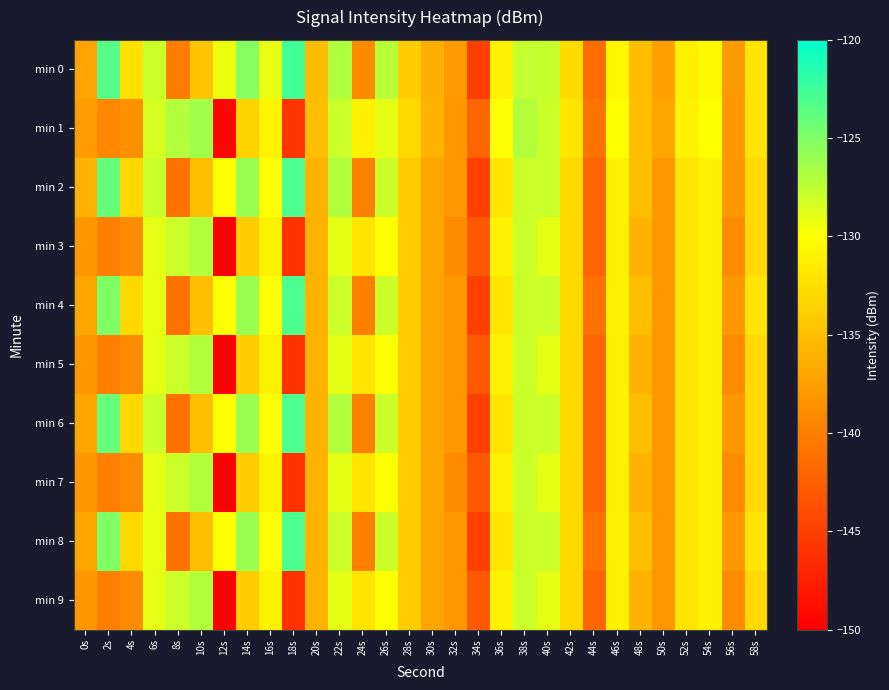

Reading right to left, what are all the values shown in this chart?

min 0: 58s=-132.0	56s=-137.9	54s=-130.4	52s=-131.2	50s=-137.4	48s=-135.0	46s=-130.7	44s=-141.4	42s=-132.7	40s=-127.9	38s=-127.7	36s=-131.1	34s=-145.0	32s=-137.8	30s=-136.3	28s=-133.9	26s=-127.2	24s=-139.0	22s=-126.9	20s=-135.2	18s=-122.6	16s=-129.2	14s=-125.3	12s=-129.3	10s=-134.5	8s=-140.0	6s=-128.0	4s=-132.3	2s=-123.3	0s=-137.1
min 1: 58s=-132.0	56s=-138.0	54s=-130.0	52s=-131.0	50s=-137.0	48s=-135.0	46s=-130.0	44s=-141.0	42s=-132.0	40s=-128.0	38s=-127.0	36s=-130.0	34s=-142.0	32s=-138.0	30s=-136.0	28s=-133.0	26s=-129.0	24s=-131.0	22s=-128.0	20s=-135.0	18s=-145.8	16s=-130.9	14s=-133.4	12s=-149.5	10s=-126.4	8s=-127.0	6s=-128.3	4s=-138.5	2s=-139.3	0s=-137.7
min 2: 58s=-133.0	56s=-138.0	54s=-131.0	52s=-132.0	50s=-138.0	48s=-135.0	46s=-131.0	44s=-142.0	42s=-133.0	40s=-128.0	38s=-128.0	36s=-132.0	34s=-145.0	32s=-138.0	30s=-137.0	28s=-134.0	26s=-128.0	24s=-140.0	22s=-127.0	20s=-136.0	18s=-123.0	16s=-130.0	14s=-126.0	12s=-130.0	10s=-135.0	8s=-141.0	6s=-128.0	4s=-133.0	2s=-124.0	0s=-136.0
min 3: 58s=-133.0	56s=-139.0	54s=-131.0	52s=-132.0	50s=-138.0	48s=-136.0	46s=-131.0	44s=-142.0	42s=-133.0	40s=-129.0	38s=-128.0	36s=-131.0	34s=-143.0	32s=-139.0	30s=-137.0	28s=-134.0	26s=-130.0	24s=-132.0	22s=-129.0	20s=-136.0	18s=-146.0	16s=-131.0	14s=-134.0	12s=-150.0	10s=-127.0	8s=-128.0	6s=-129.0	4s=-139.0	2s=-140.0	0s=-138.0
min 4: 58s=-132.0	56s=-138.0	54s=-131.0	52s=-132.0	50s=-138.0	48s=-135.0	46s=-131.0	44s=-141.0	42s=-133.0	40s=-128.0	38s=-128.0	36s=-132.0	34s=-145.0	32s=-138.0	30s=-137.0	28s=-134.0	26s=-128.0	24s=-140.0	22s=-128.0	20s=-136.0	18s=-123.0	16s=-130.0	14s=-126.0	12s=-130.0	10s=-135.0	8s=-141.0	6s=-129.0	4s=-133.0	2s=-125.0	0s=-137.0
min 5: 58s=-133.0	56s=-139.0	54s=-131.0	52s=-132.0	50s=-138.0	48s=-136.0	46s=-131.0	44s=-142.0	42s=-133.0	40s=-129.0	38s=-128.0	36s=-131.0	34s=-143.0	32s=-138.0	30s=-137.0	28s=-134.0	26s=-130.0	24s=-132.0	22s=-129.0	20s=-136.0	18s=-146.0	16s=-131.0	14s=-134.0	12s=-150.0	10s=-127.0	8s=-128.0	6s=-129.0	4s=-139.0	2s=-140.0	0s=-138.0
min 6: 58s=-133.0	56s=-138.0	54s=-131.0	52s=-132.0	50s=-138.0	48s=-135.0	46s=-131.0	44s=-142.0	42s=-133.0	40s=-128.0	38s=-128.0	36s=-132.0	34s=-145.0	32s=-138.0	30s=-137.0	28s=-134.0	26s=-128.0	24s=-140.0	22s=-127.0	20s=-136.0	18s=-123.0	16s=-130.0	14s=-126.0	12s=-130.0	10s=-135.0	8s=-141.0	6s=-128.0	4s=-133.0	2s=-124.0	0s=-137.0
min 7: 58s=-133.0	56s=-139.0	54s=-131.0	52s=-132.0	50s=-138.0	48s=-136.0	46s=-131.0	44s=-142.0	42s=-133.0	40s=-129.0	38s=-128.0	36s=-131.0	34s=-143.0	32s=-139.0	30s=-137.0	28s=-134.0	26s=-130.0	24s=-132.0	22s=-129.0	20s=-136.0	18s=-146.0	16s=-131.0	14s=-134.0	12s=-150.0	10s=-127.0	8s=-128.0	6s=-129.0	4s=-139.0	2s=-140.0	0s=-138.0
min 8: 58s=-132.0	56s=-138.0	54s=-131.0	52s=-132.0	50s=-138.0	48s=-135.0	46s=-131.0	44s=-141.0	42s=-133.0	40s=-128.0	38s=-128.0	36s=-132.0	34s=-145.0	32s=-138.0	30s=-137.0	28s=-134.0	26s=-128.0	24s=-140.0	22s=-128.0	20s=-136.0	18s=-123.0	16s=-130.0	14s=-126.0	12s=-130.0	10s=-135.0	8s=-141.0	6s=-129.0	4s=-133.0	2s=-125.0	0s=-137.0
min 9: 58s=-133.0	56s=-139.0	54s=-131.0	52s=-132.0	50s=-138.0	48s=-136.0	46s=-131.0	44s=-142.0	42s=-133.0	40s=-129.0	38s=-128.0	36s=-131.0	34s=-143.0	32s=-138.0	30s=-137.0	28s=-134.0	26s=-130.0	24s=-132.0	22s=-129.0	20s=-136.0	18s=-146.0	16s=-131.0	14s=-134.0	12s=-150.0	10s=-127.0	8s=-128.0	6s=-129.0	4s=-139.0	2s=-140.0	0s=-138.0